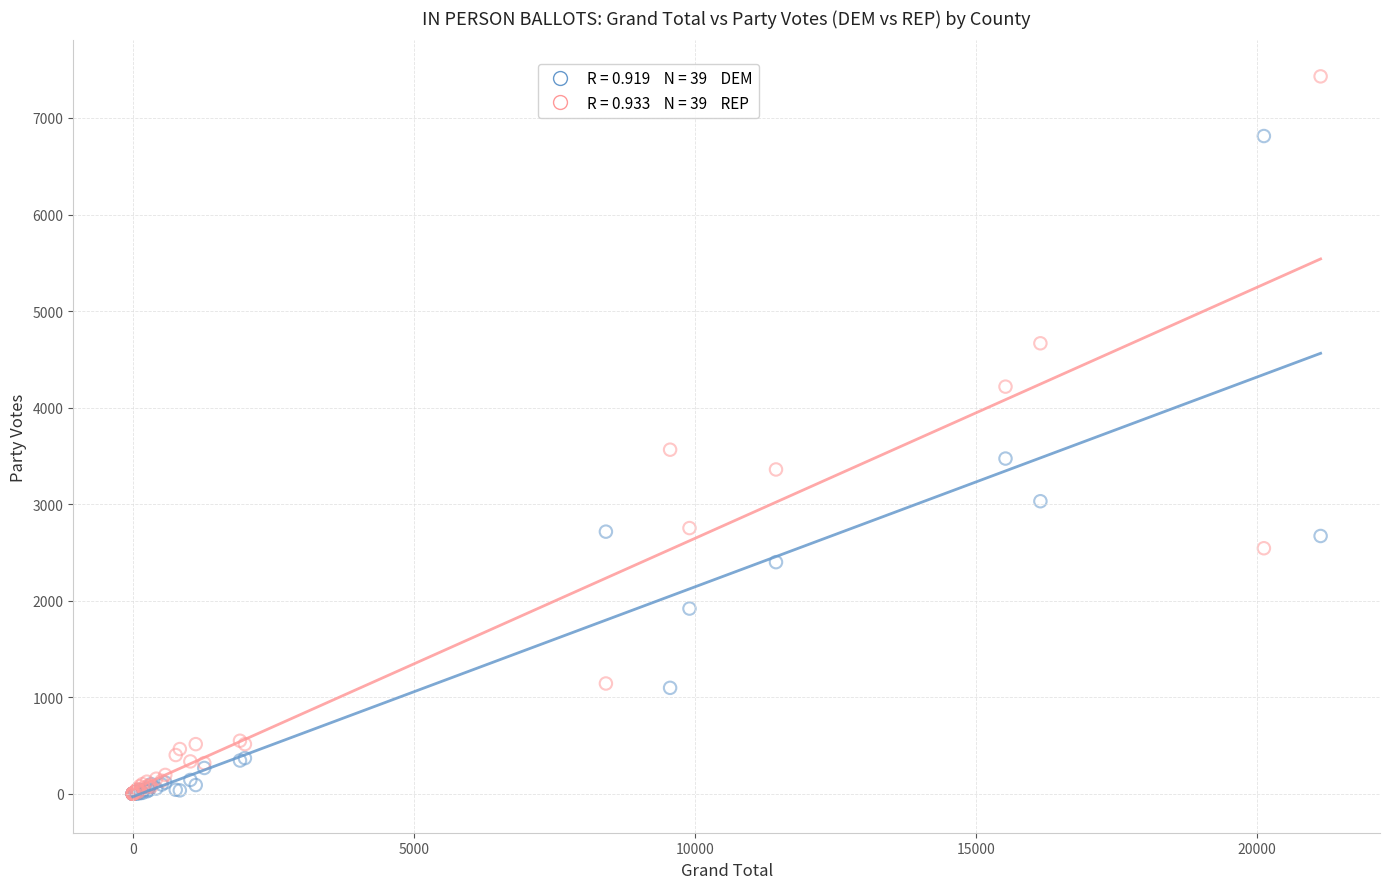

Across all series, what Y value is closest to 3715?

3564